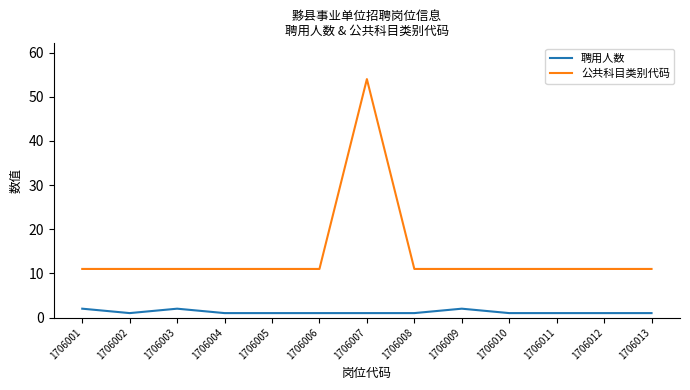

True or false: 聘用人数 and 公共科目类别代码 cross at least once.

False